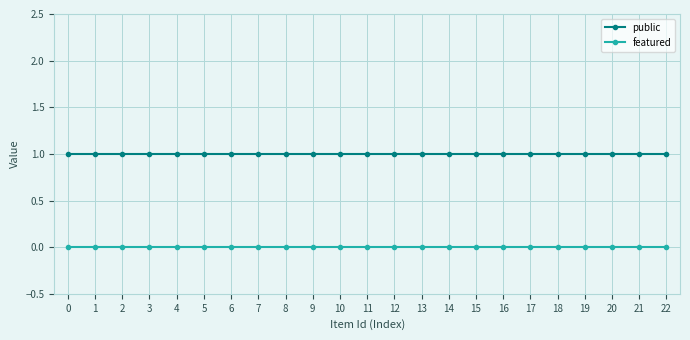

Rank the series by their average value, from lowest to highest.

featured, public